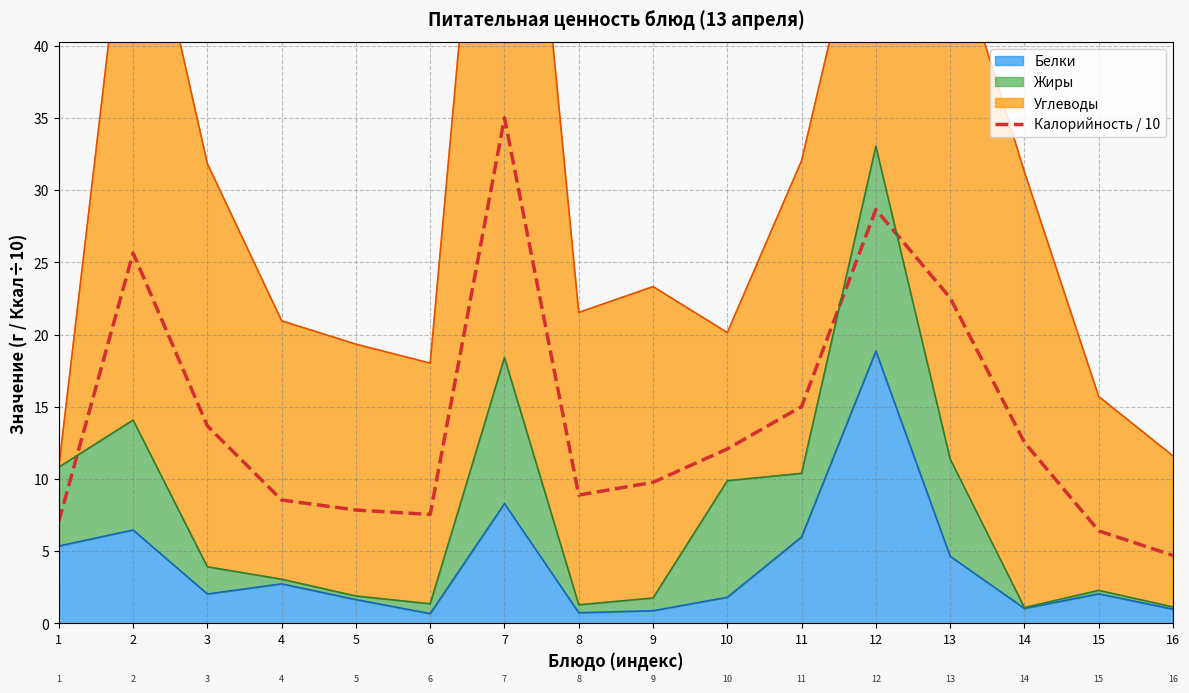

Which has a higher value, 14 or 8?

14